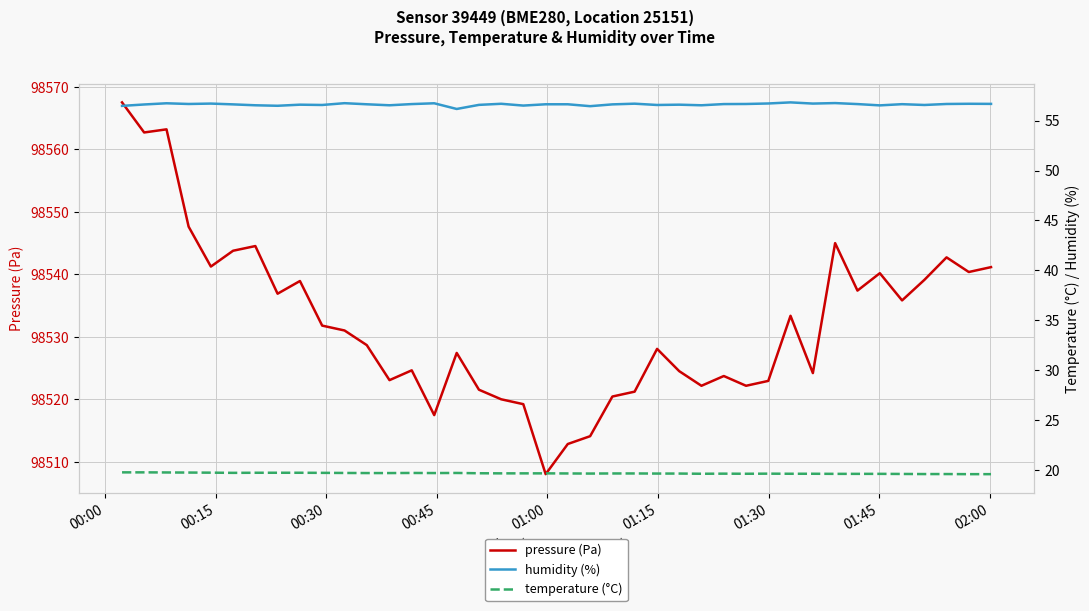

Which label corresponds to the largest value in the chart?

00:00